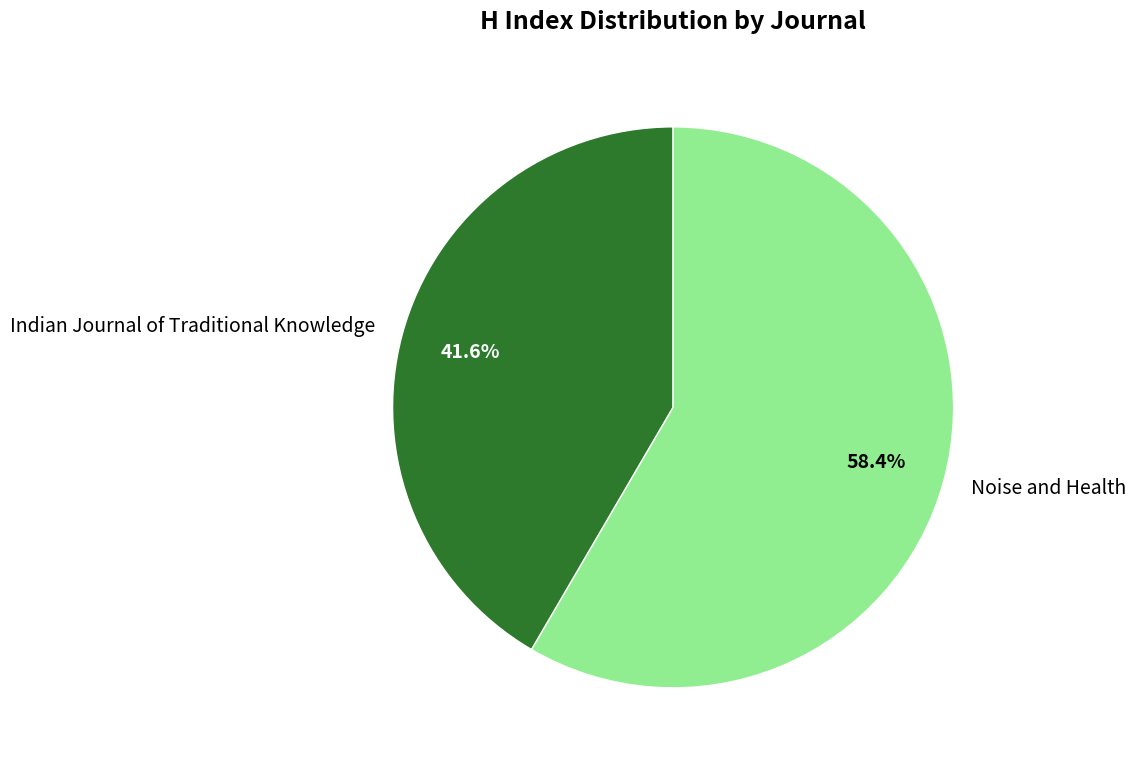

To the nearest percent, what is the difference between the Noise and Health and Indian Journal of Traditional Knowledge slice percentages?

17%